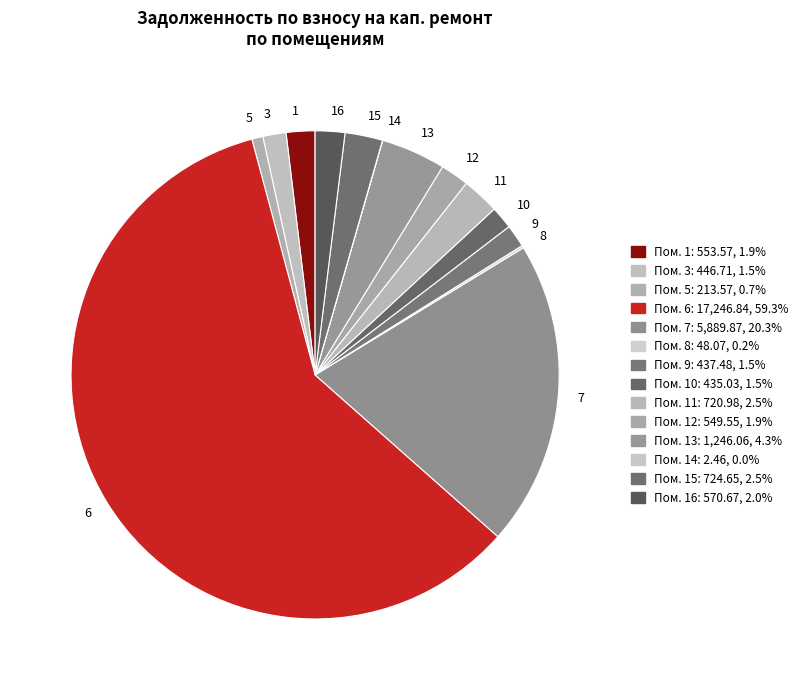

What is the largest slice in the pie chart?

6